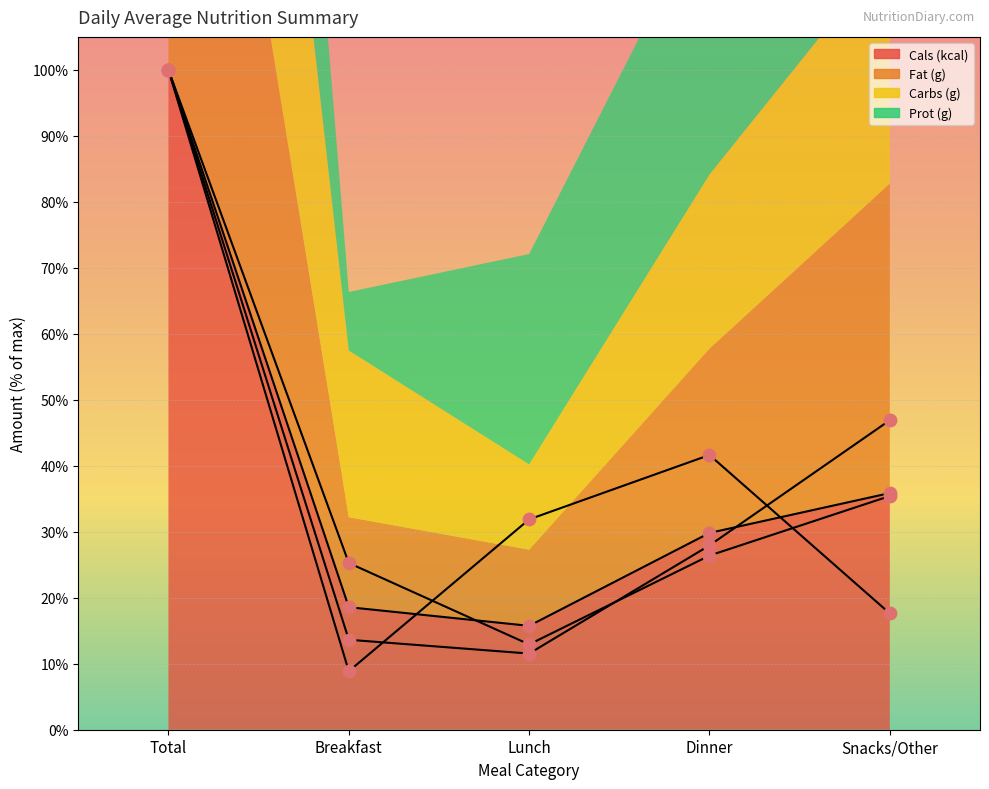

Is the value of Cals (kcal) at Dinner greater than the value of Fat (g) at Total?

No